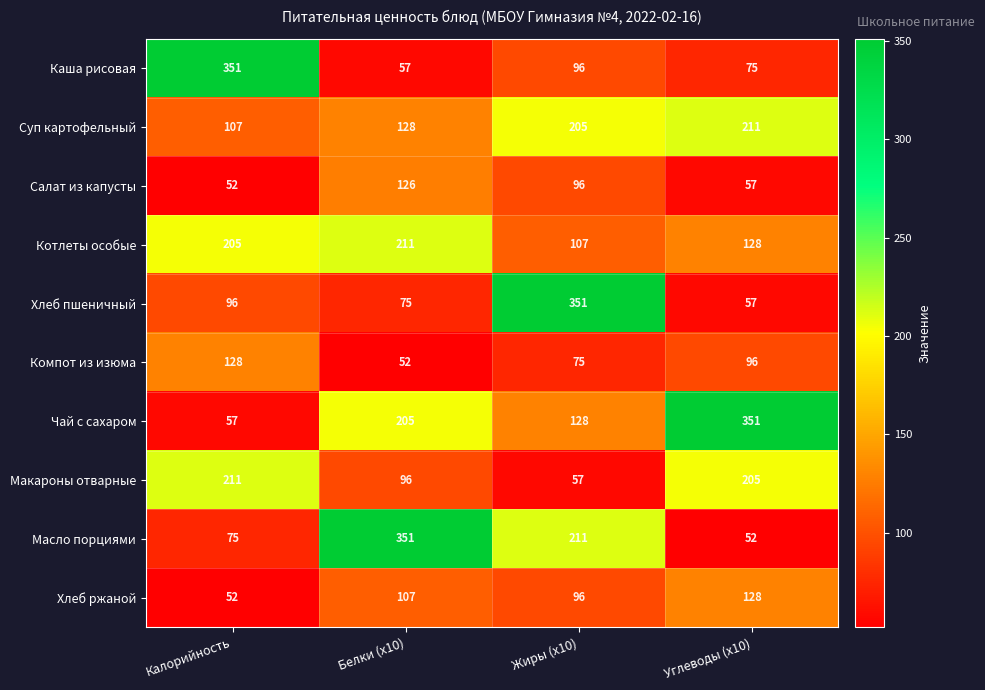

Between Белки (x10) and Углеводы (x10), which series saw the biggest shift?

Масло порциями